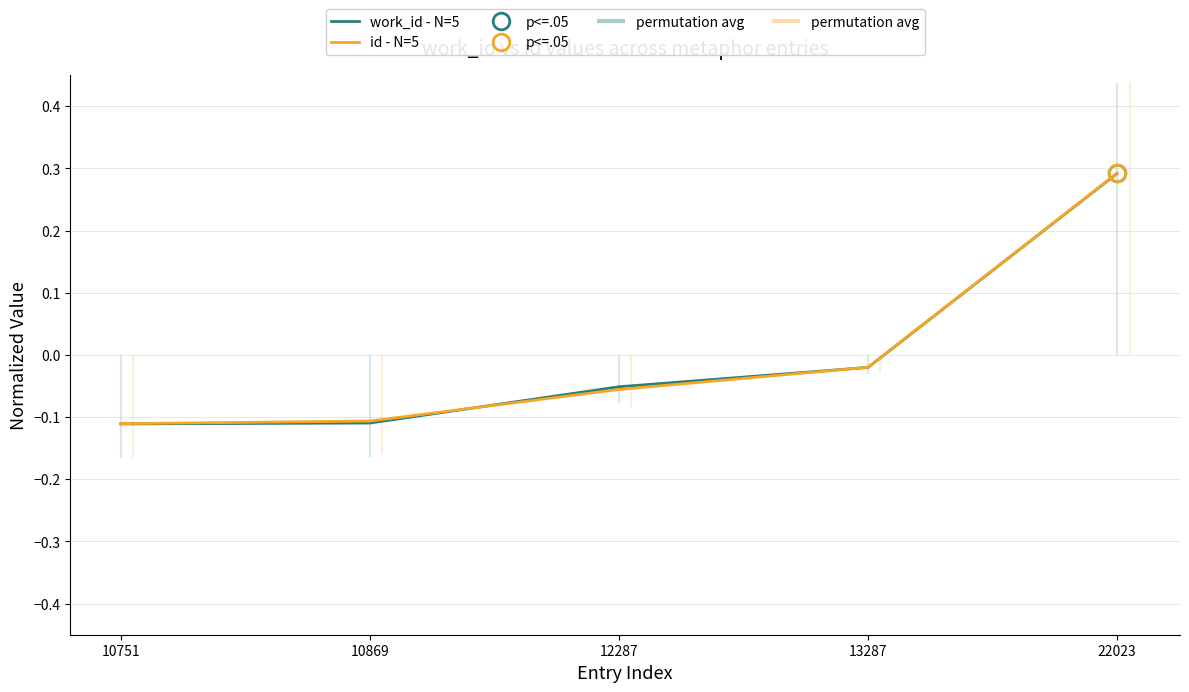

Is it true that id - N=5 equals -0.1 at 12287?

True